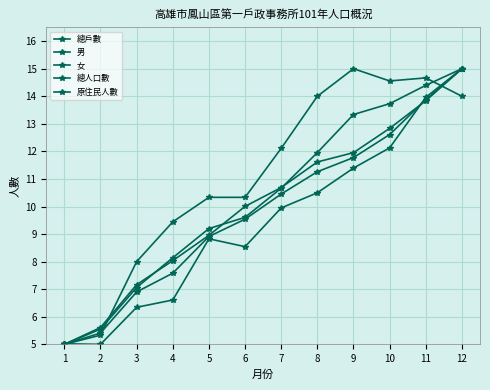

True or false: 原住民人數 and 總戶數 intersect in this chart.

True